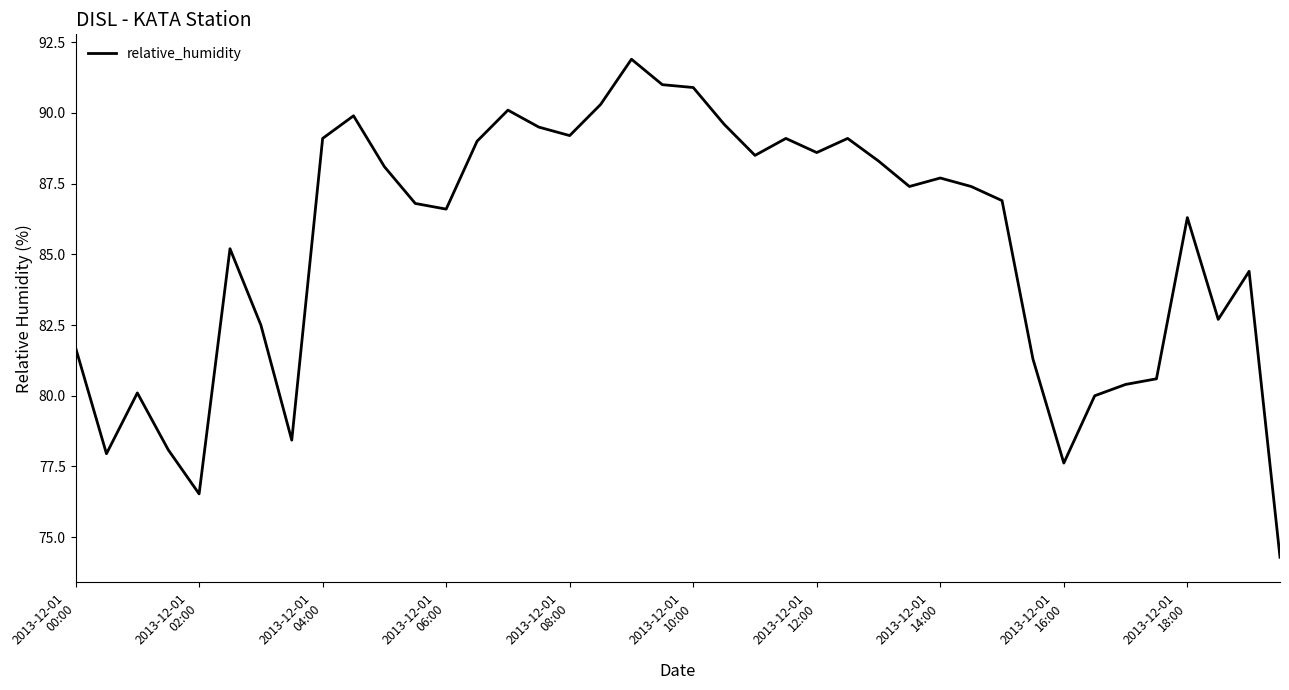

Reading right to left, list all the values displayed in this chart.

74.3	84.4	82.7	86.3	80.6	80.4	80.0	77.6	81.3	86.9	87.4	87.7	87.4	88.3	89.1	88.6	89.1	88.5	89.6	90.9	91.0	91.9	90.3	89.2	89.5	90.1	89.0	86.6	86.8	88.1	89.9	89.1	78.4	82.5	85.2	76.5	78.1	80.1	78.0	81.7